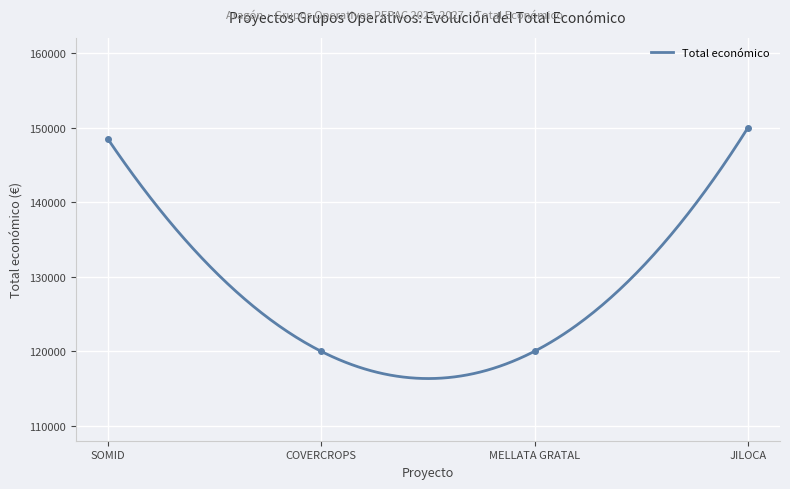

What is the lowest value of the Total económico series?

116341.7